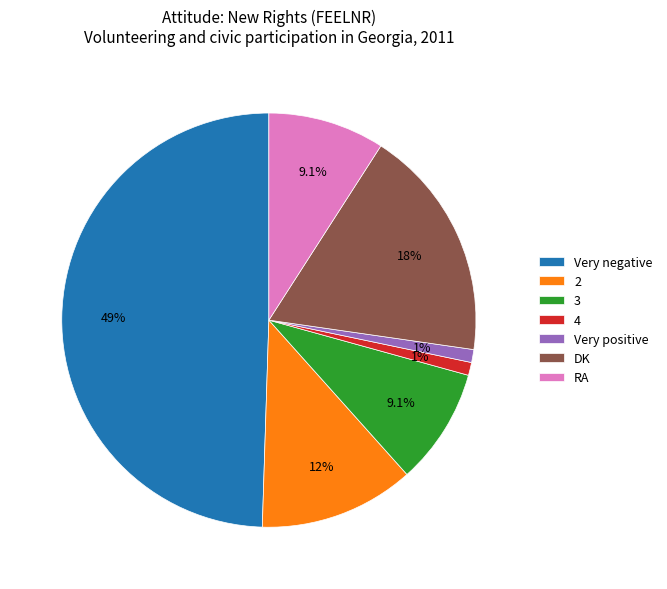

To the nearest percent, what is the average slice percentage?

14%